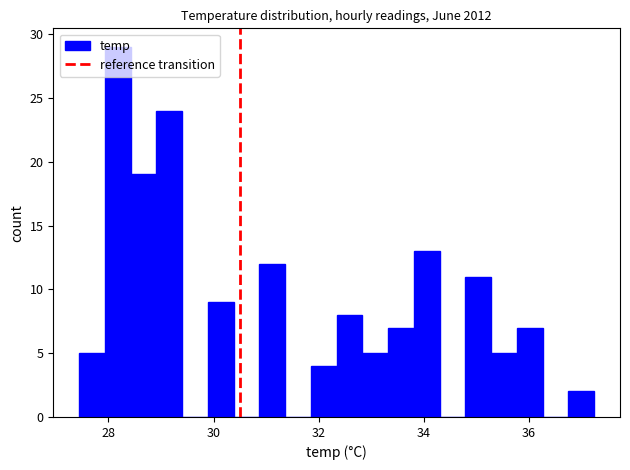

Around what value on the x-axis is the tallest bar? Give the approximate position of its centre, as read against the axis.

28.2